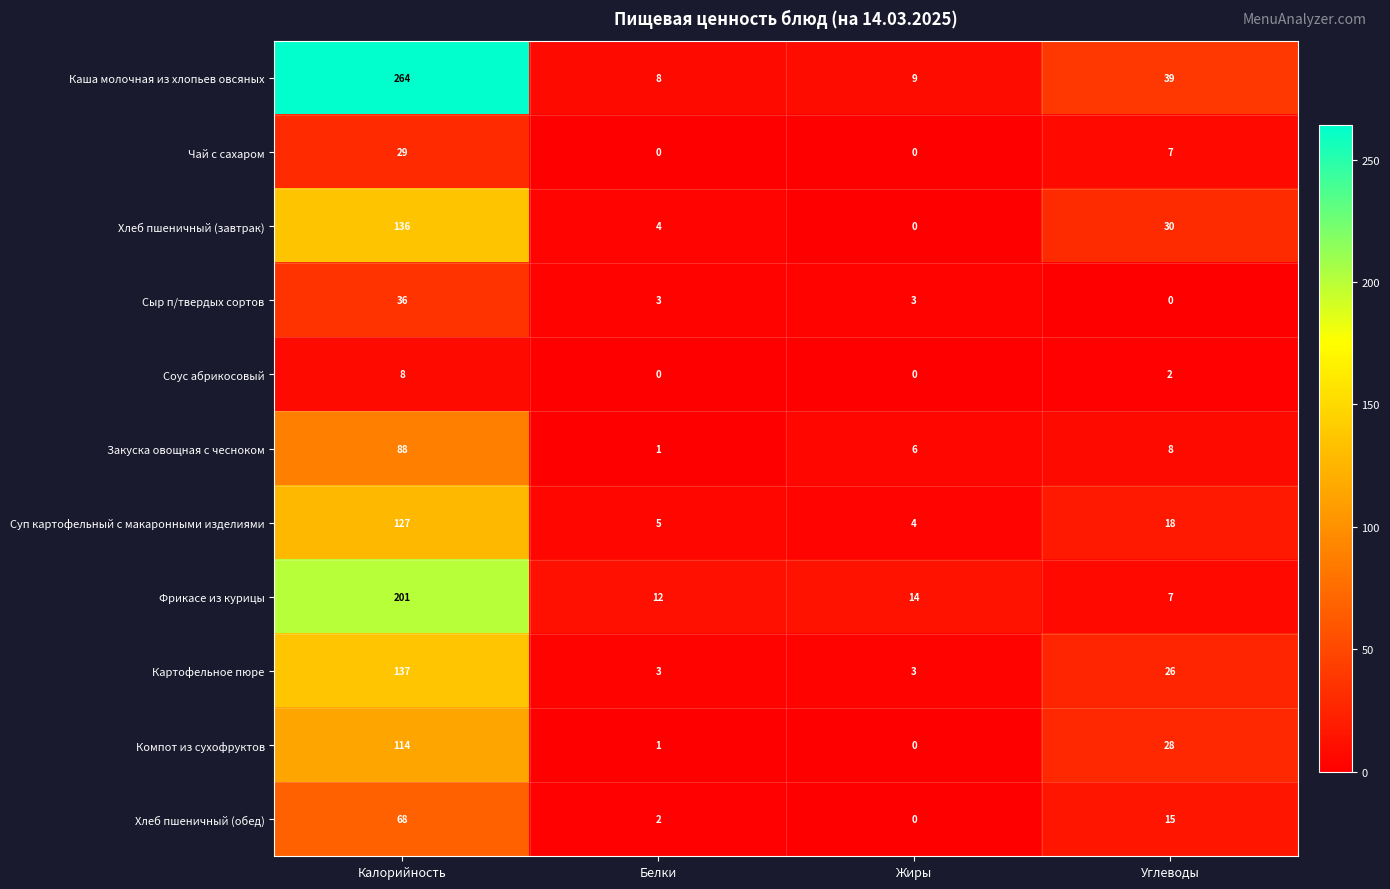

List the series in order of their peak value, lowest first.

Соус абрикосовый, Чай с сахаром, Сыр п/твердых сортов, Хлеб пшеничный (обед), Закуска овощная с чесноком, Компот из сухофруктов, Суп картофельный с макаронными изделиями, Хлеб пшеничный (завтрак), Картофельное пюре, Фрикасе из курицы, Каша молочная из хлопьев овсяных